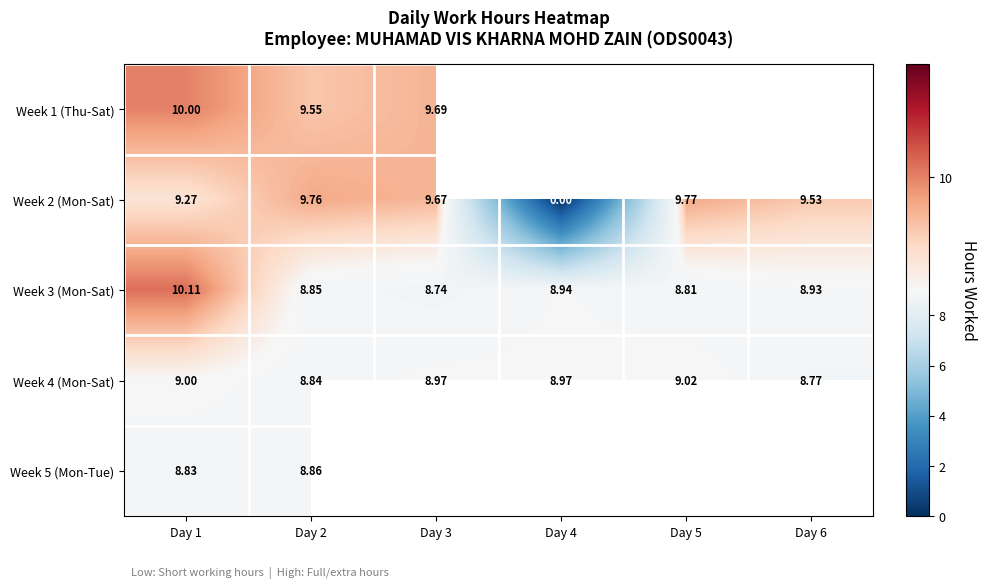

What is the sum of the Week 4 (Mon-Sat) values at Day 3 and Day 4?

17.9